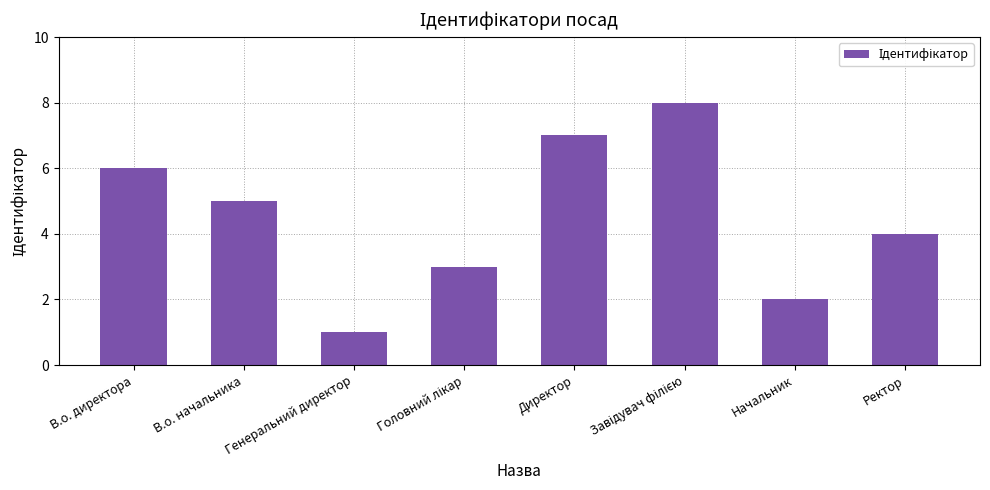

At which category does the chart reach its minimum across all series?

Генеральний директор